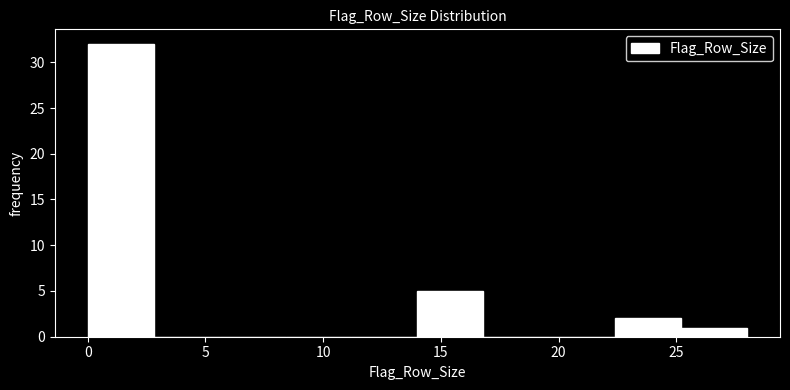

Reading left to right, transcribe this chart: for each bar, give the range it covers on the x-axis and its height. Neither the bar edges nor the heights are printed on the chart, so give them approximately, as read against the axes.

0.0 to 2.8: 32
2.8 to 5.6: 0
5.6 to 8.4: 0
8.4 to 11.2: 0
11.2 to 14.0: 0
14.0 to 16.8: 5
16.8 to 19.6: 0
19.6 to 22.4: 0
22.4 to 25.2: 2
25.2 to 28.0: 1